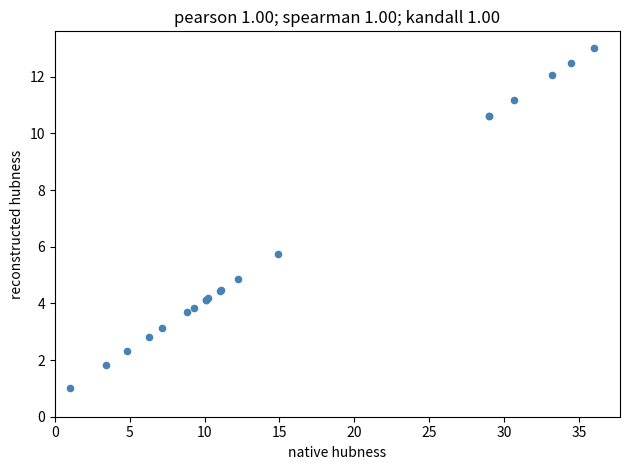

What Y value in the scatter plot is closest to 7?

5.8